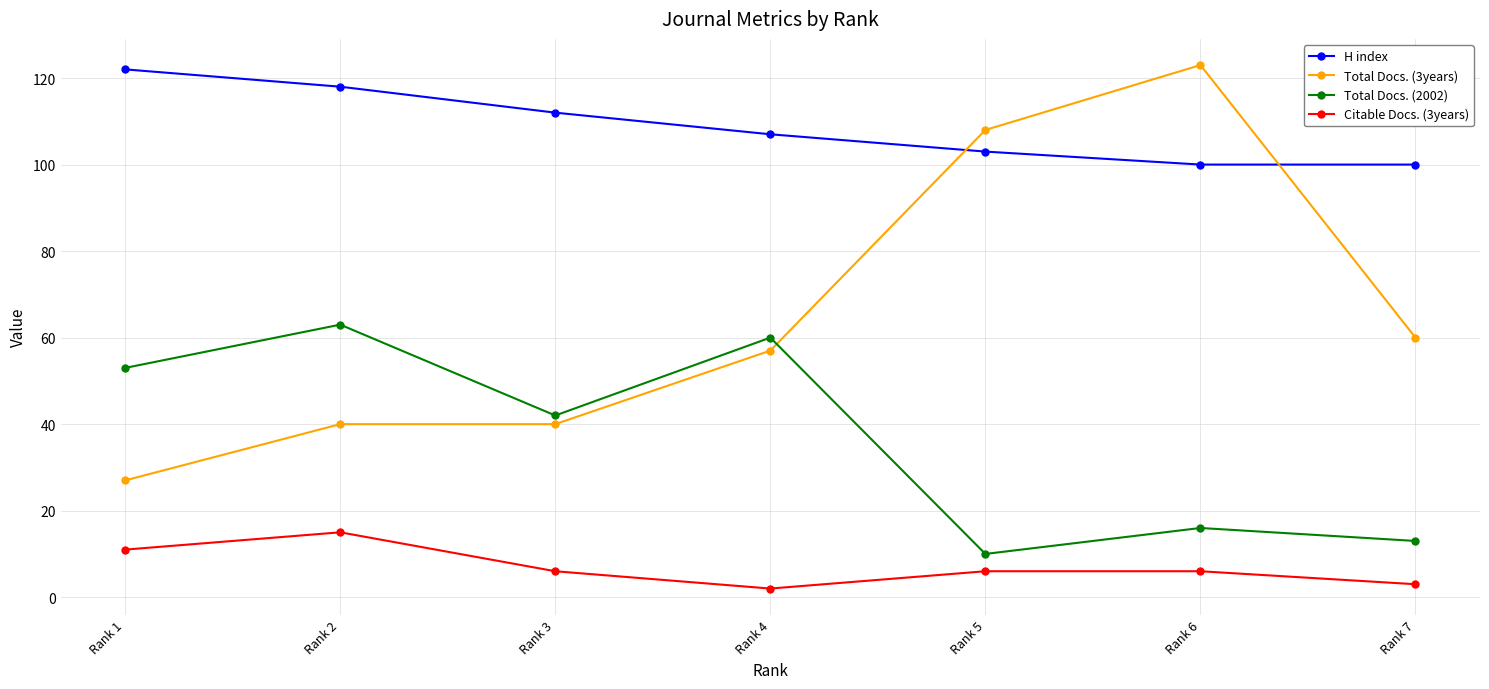

What is the value of the Total Docs. (3years) point at the 2nd from the left?

40